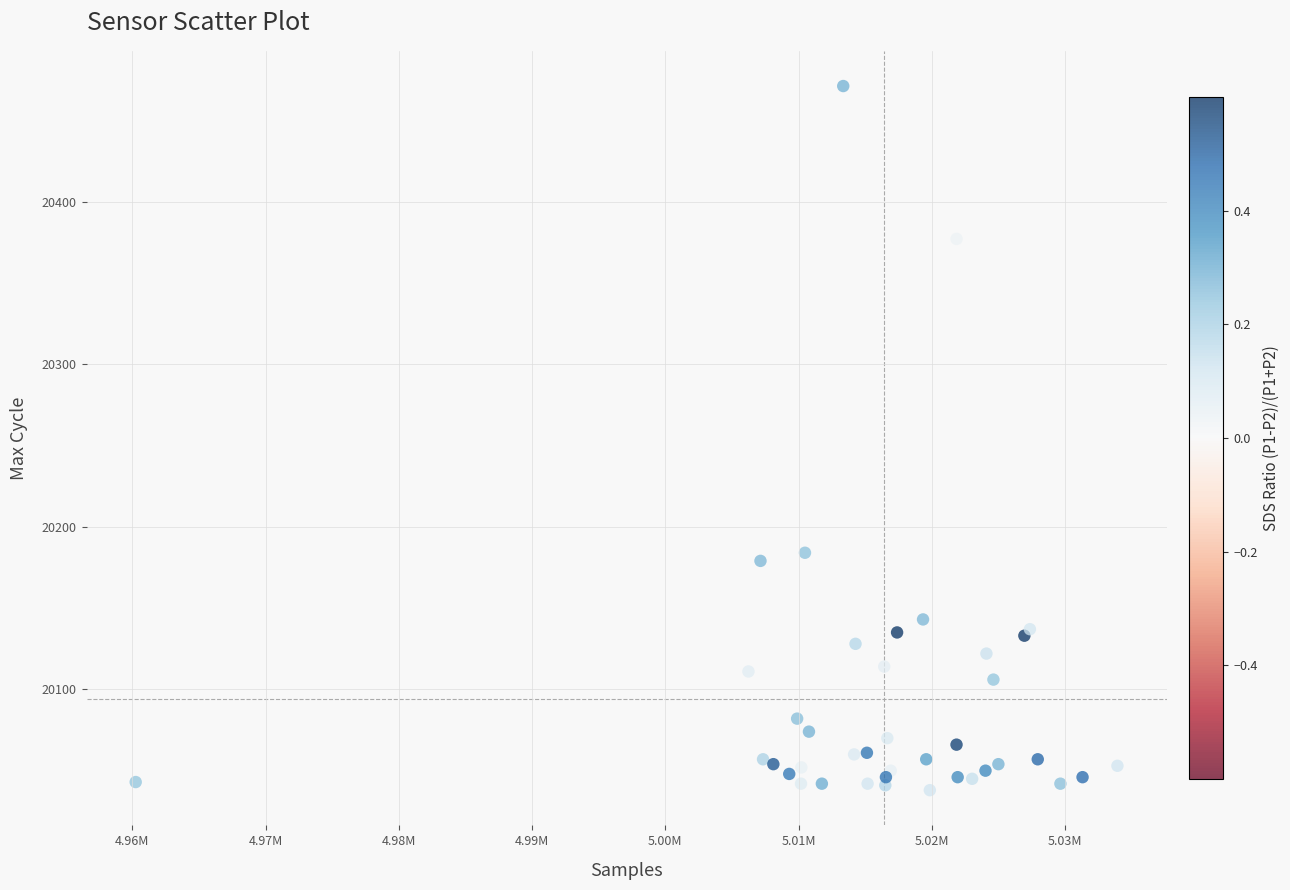

What Y value in the scatter plot is closest to 20254?

20184